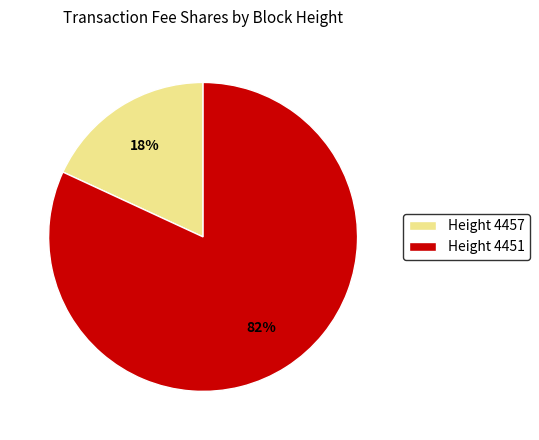

Do Height 4457 and Height 4451 together represent more than half of the pie?

Yes